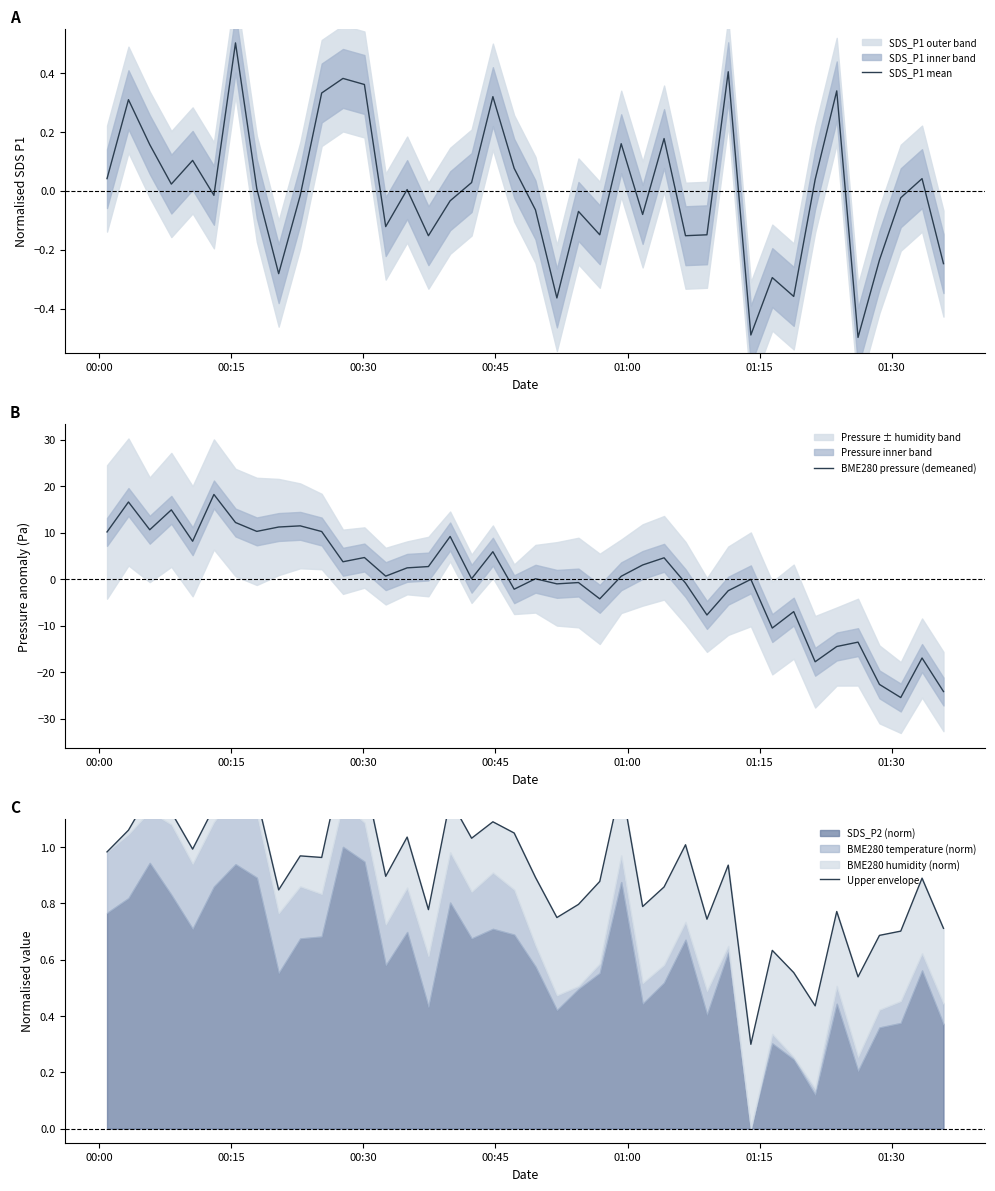

True or false: Upper envelope has more than 2 interior local peaks.

True